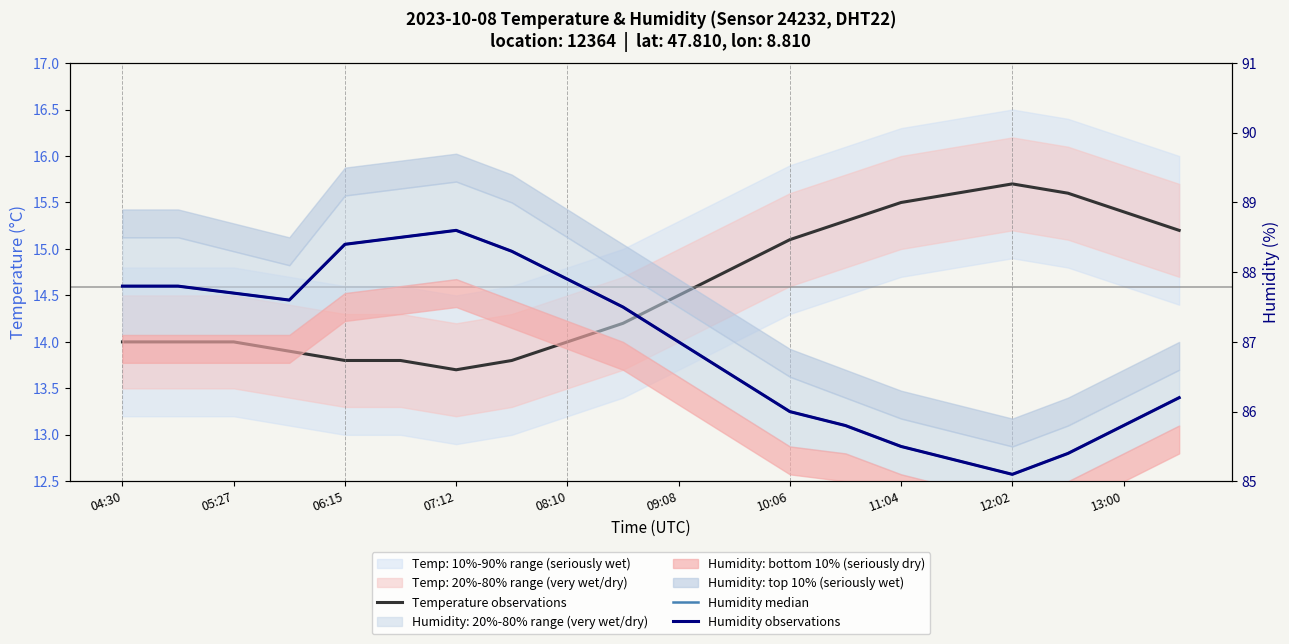

What is the difference between the Humidity median values at 15 and 18?

0.5